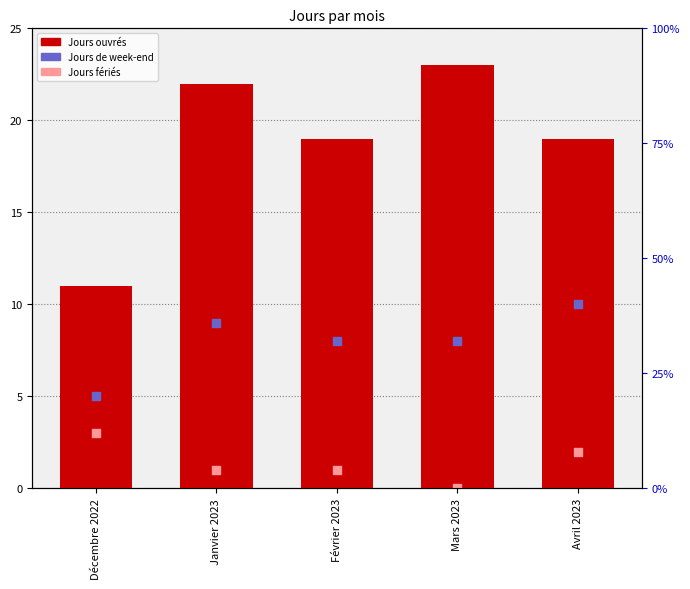

What is the total value across all series at Mars 2023?

31